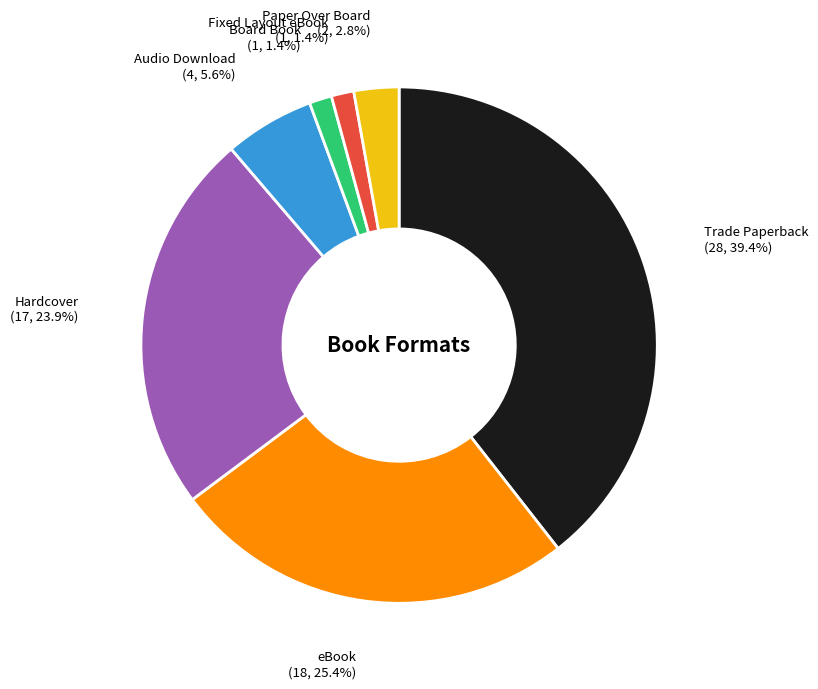

Does any single category account for the majority?

No